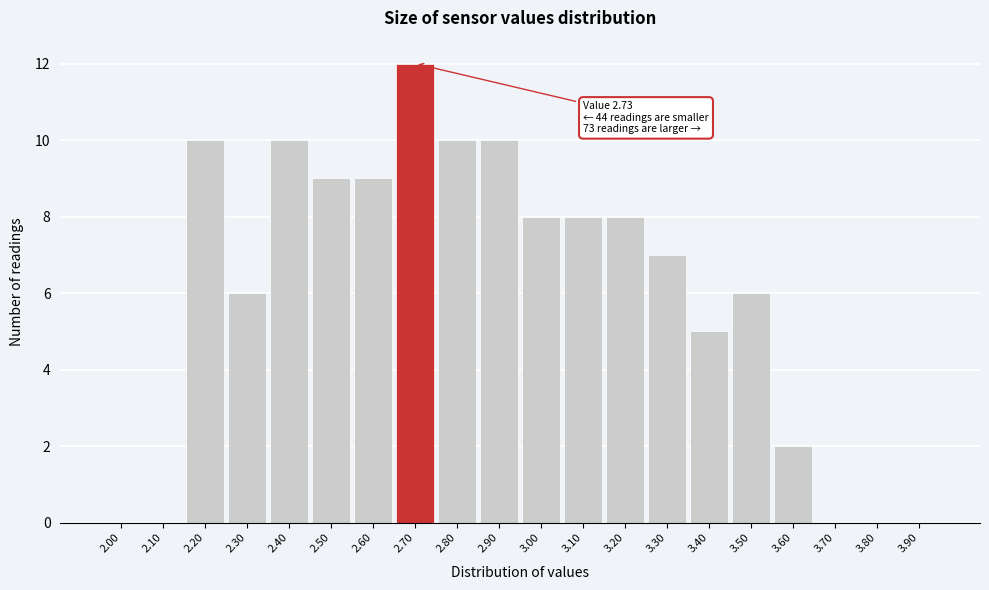

Reading left to right, transcribe all the data shown in this chart.

2.00=0	2.10=0	2.20=10	2.30=6	2.40=10	2.50=9	2.60=9	2.70=12	2.80=10	2.90=10	3.00=8	3.10=8	3.20=8	3.30=7	3.40=5	3.50=6	3.60=2	3.70=0	3.80=0	3.90=0